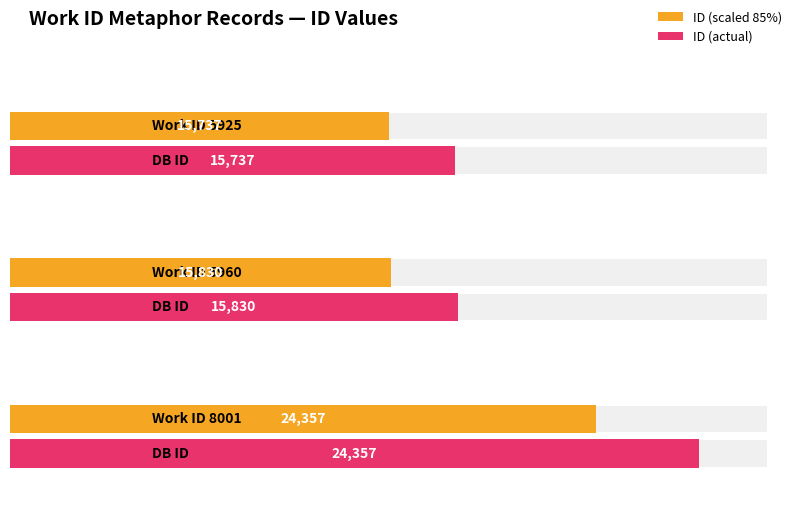

The value at 8001 is 13279. True or false?

False